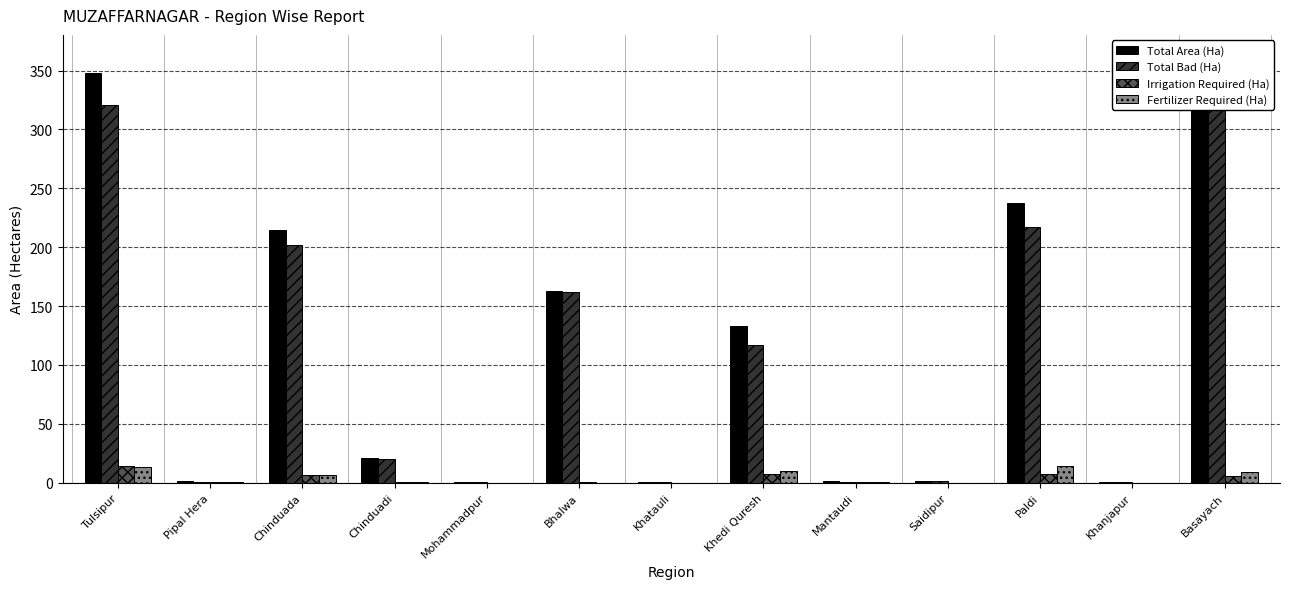

At Khanjapur, list the series in order from smallest to largest.

Irrigation Required (Ha), Fertilizer Required (Ha), Total Area (Ha), Total Bad (Ha)